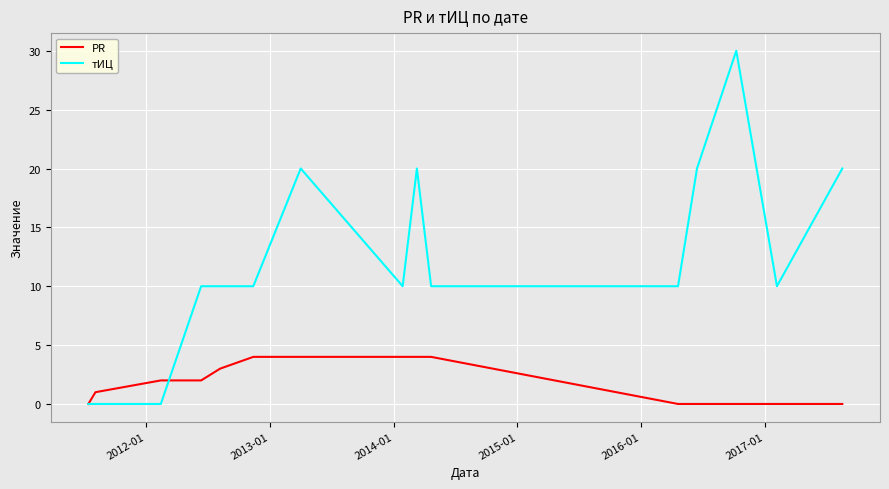

List the series in order of their overall mean, highest first.

тИЦ, PR